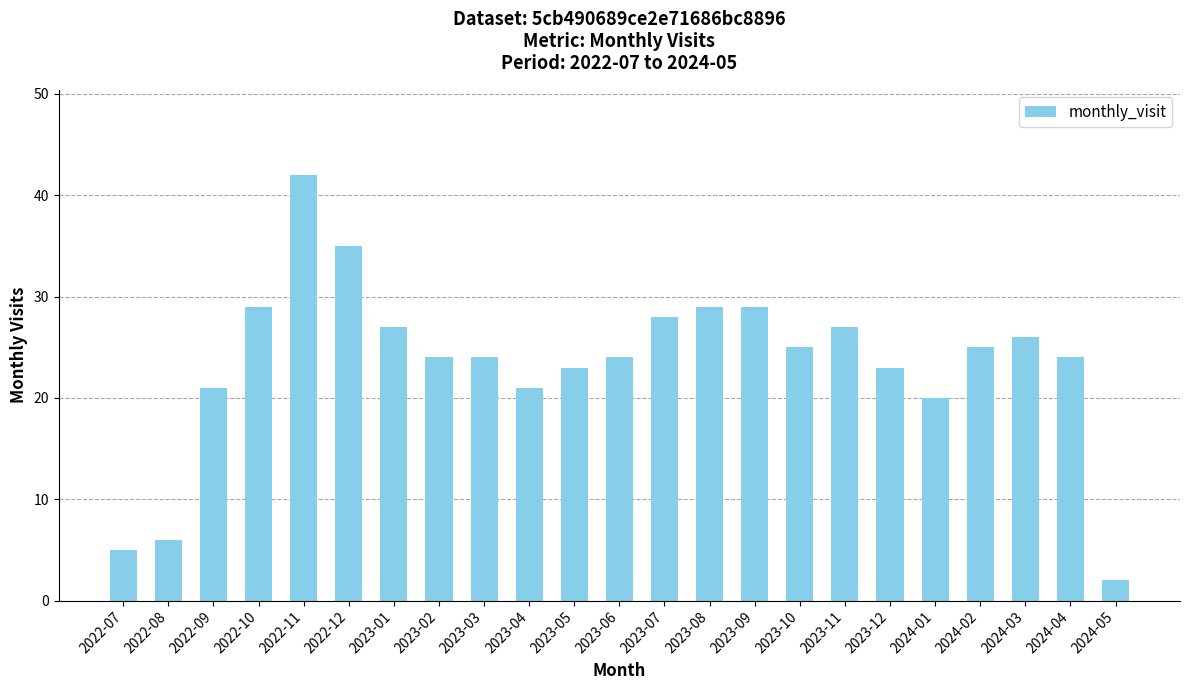

Approximately how many times larger is the value at 2022-12 compared to 2023-01?

1.3